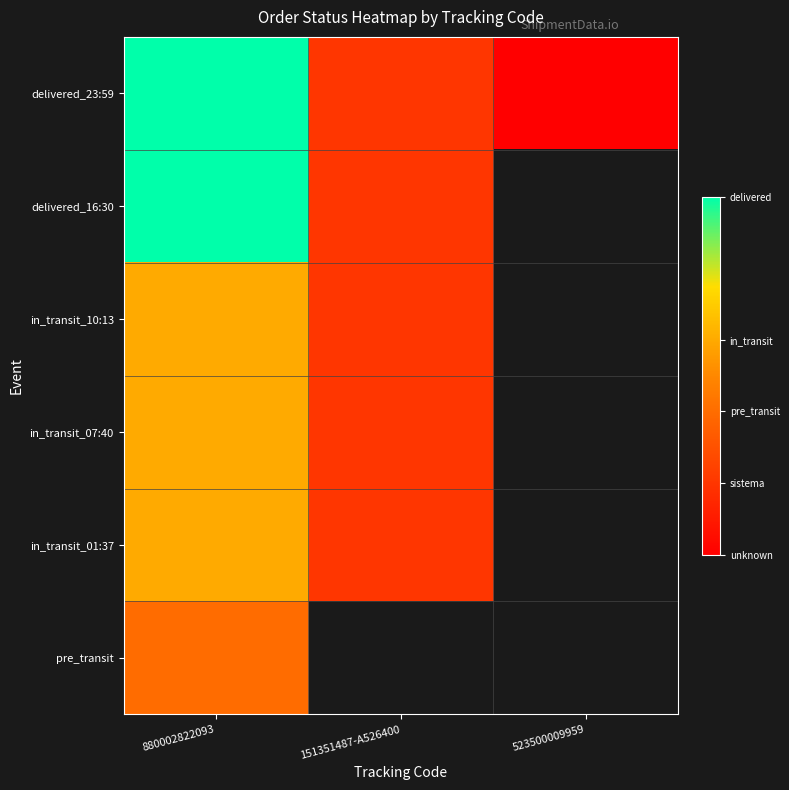

List the labels in order of pre_transit value, largest first.

880002822093, 151351487-A526400, 523500009959